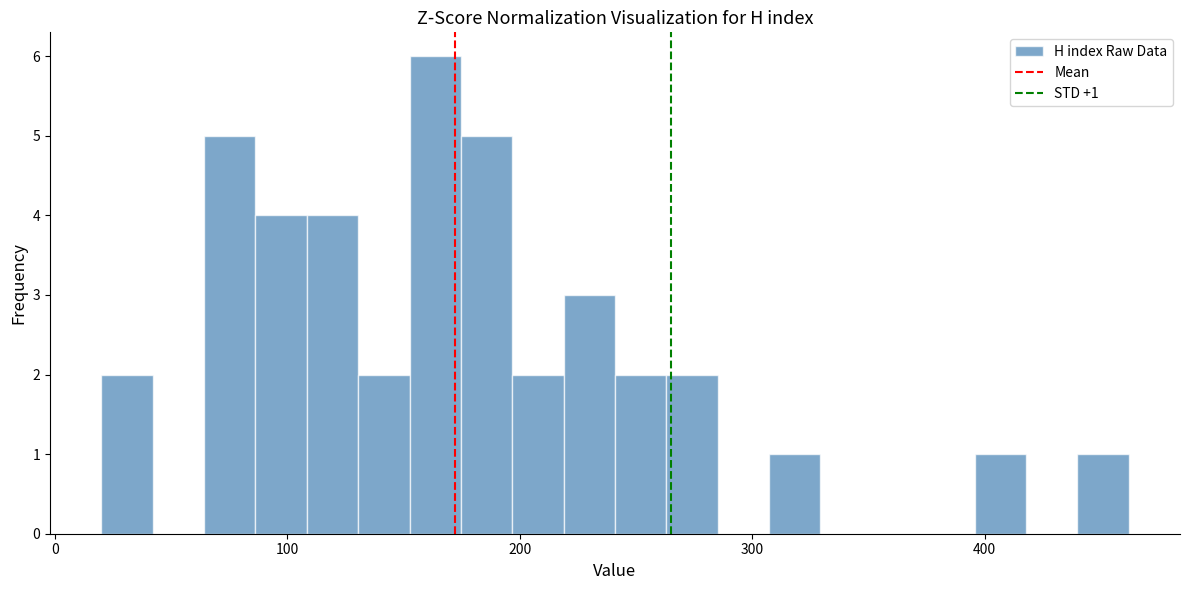

Around what value on the x-axis is the tallest bar? Give the approximate position of its centre, as read against the axis.

160